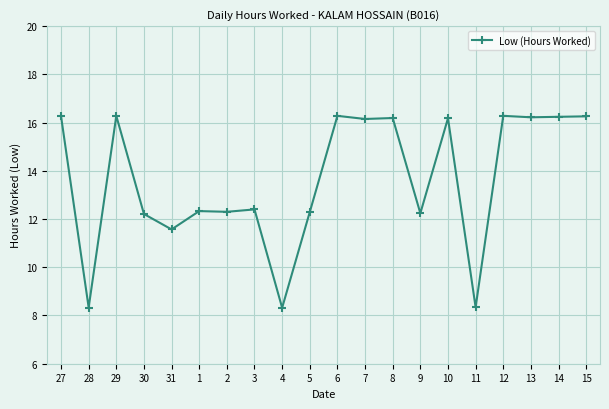

What is the greatest value displayed?

16.3